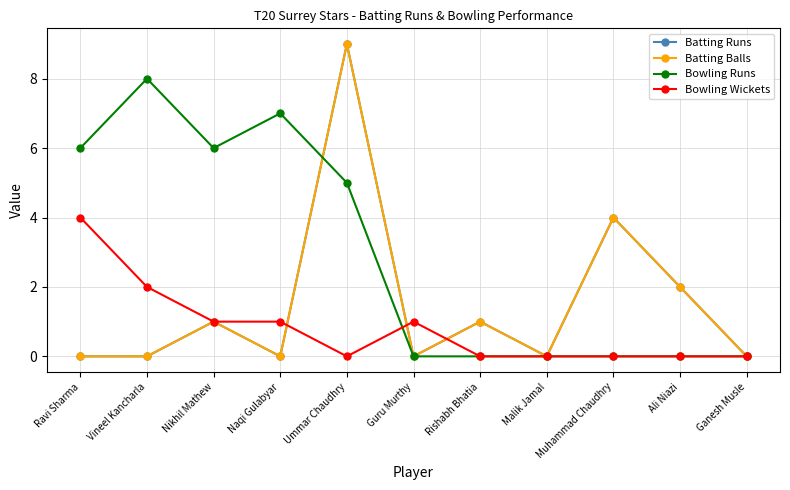

Is the value of Bowling Wickets at Ravi Sharma greater than the value of Bowling Runs at Malik Jamal?

Yes